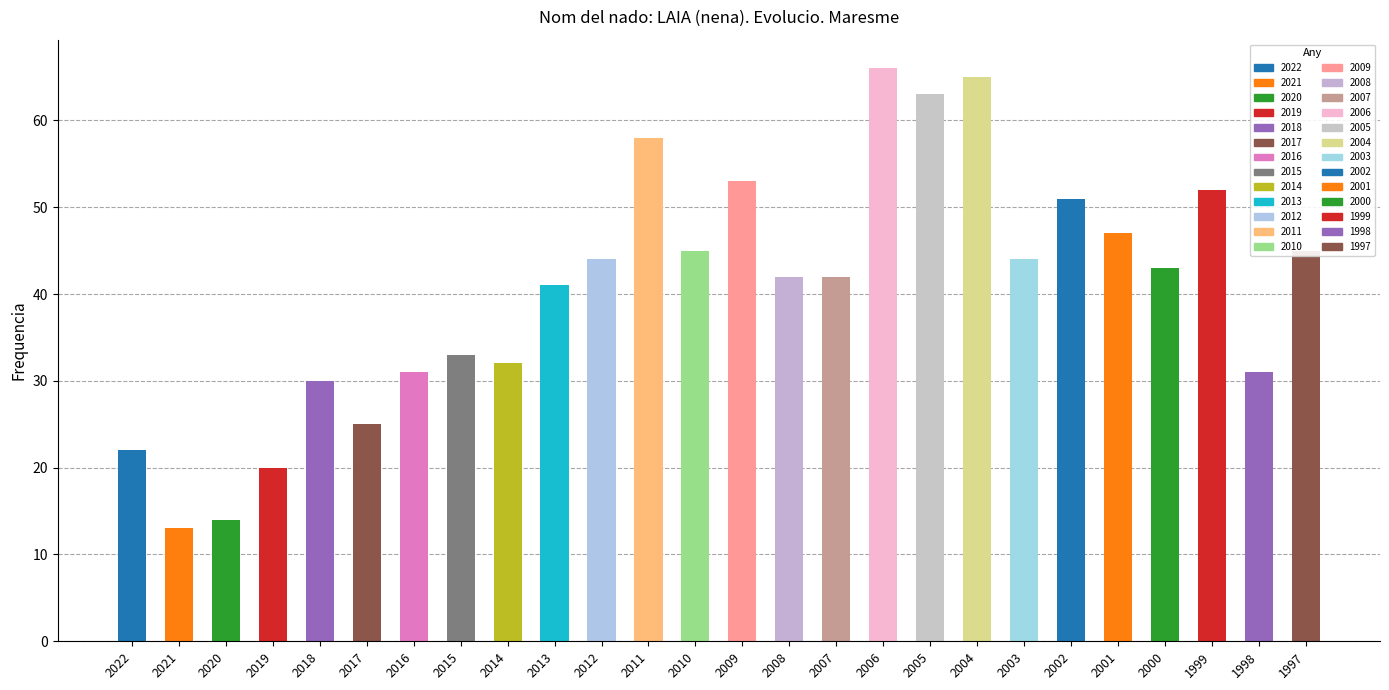

Between 2003 and 2000, which is larger?

2003